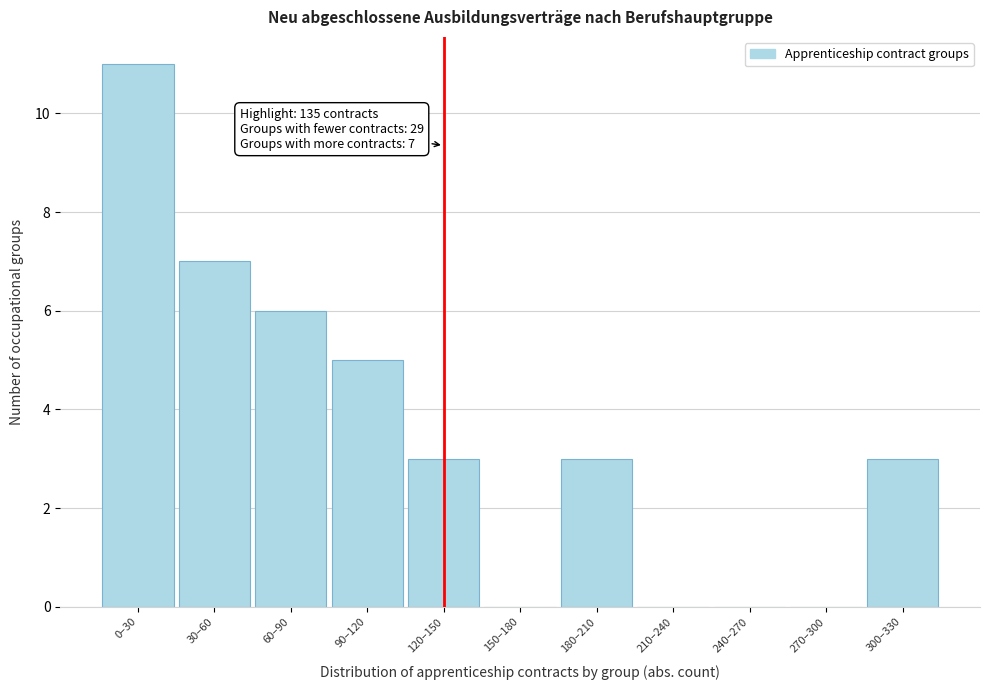

Reading left to right, transcribe all the data shown in this chart.

0–30=11	30–60=7	60–90=6	90–120=5	120–150=3	150–180=0	180–210=3	210–240=0	240–270=0	270–300=0	300–330=3